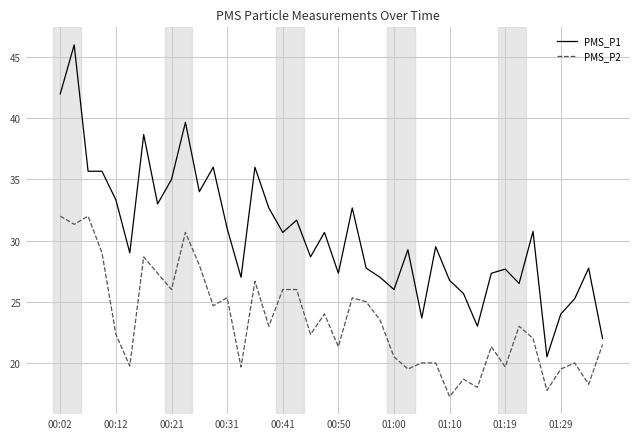

Which series has the largest total across all categories?

PMS_P1